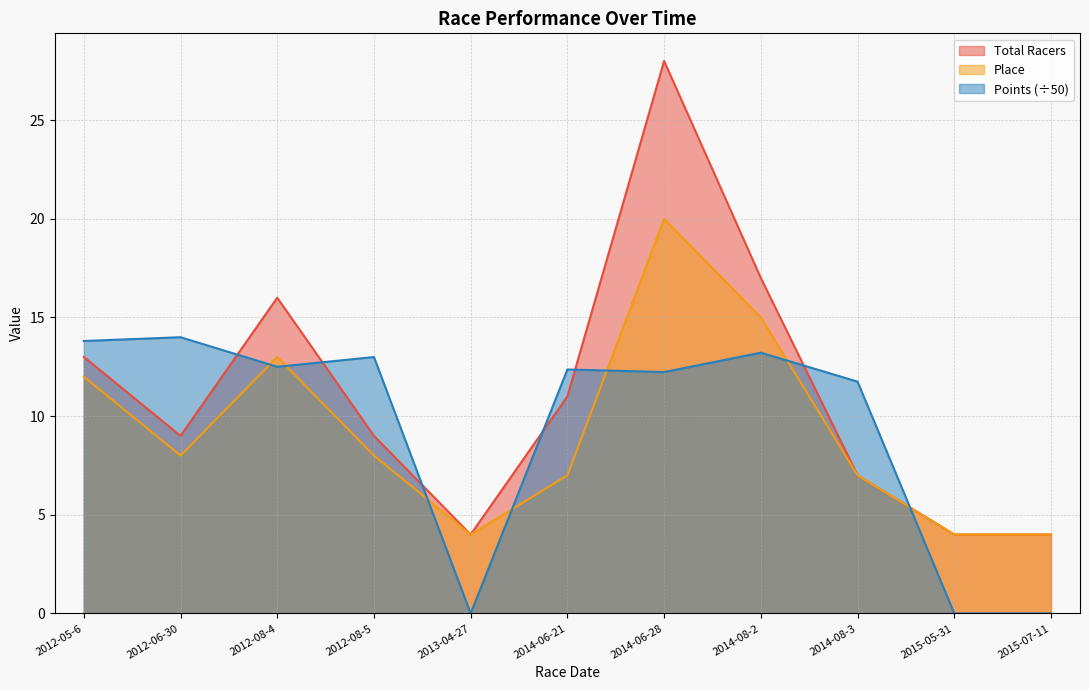

In Total Racers, how many points are lower than both neighbors (excluding endpoints)?

2